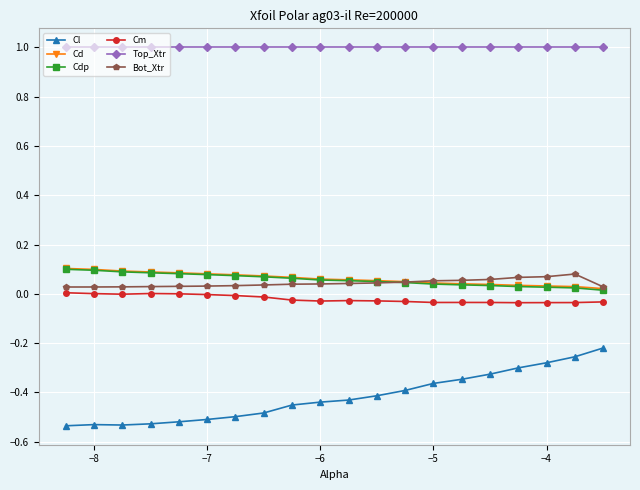

Which series has the largest total across all categories?

Top_Xtr